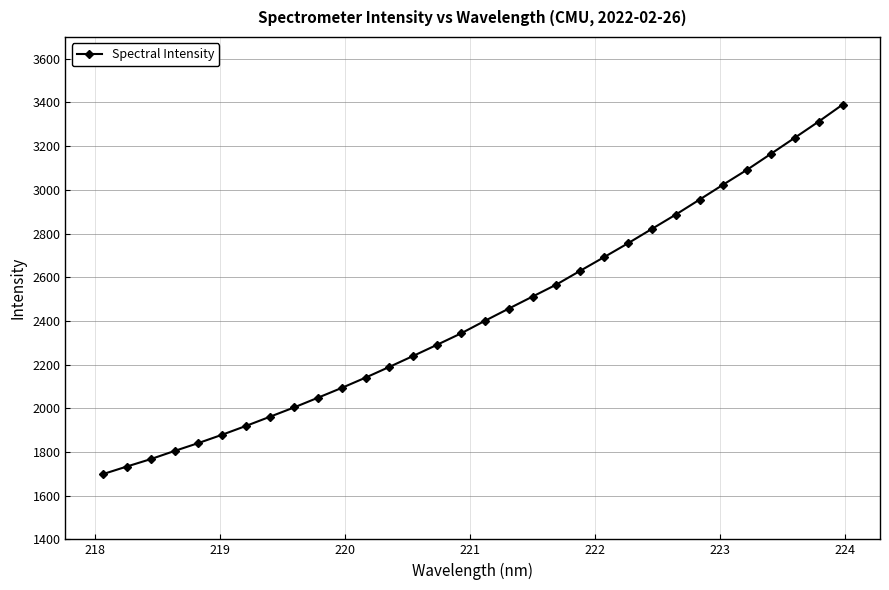

What is the maximum value shown in the chart?

3390.0